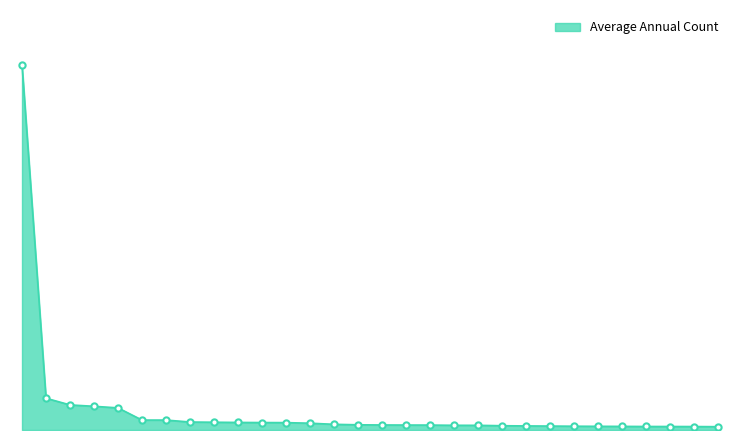

Which category has the highest value across all series?

Georgia